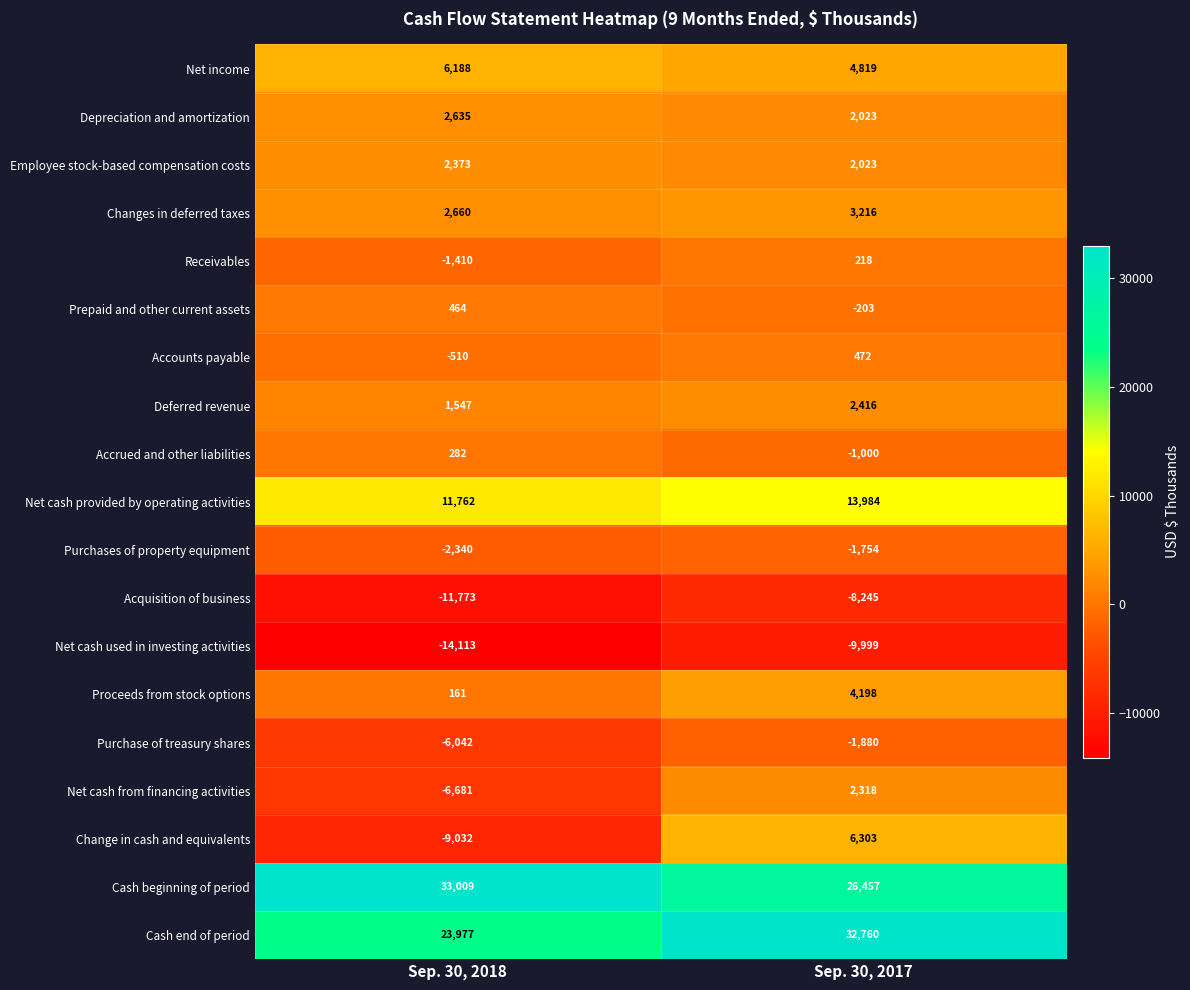

What is the difference between the highest and lowest values at Sep. 30, 2017?

42759